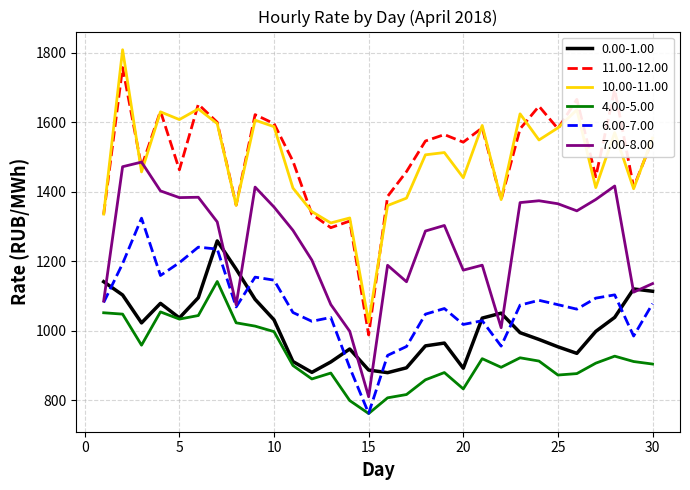

Which series has the widest spread of values?

10.00-11.00